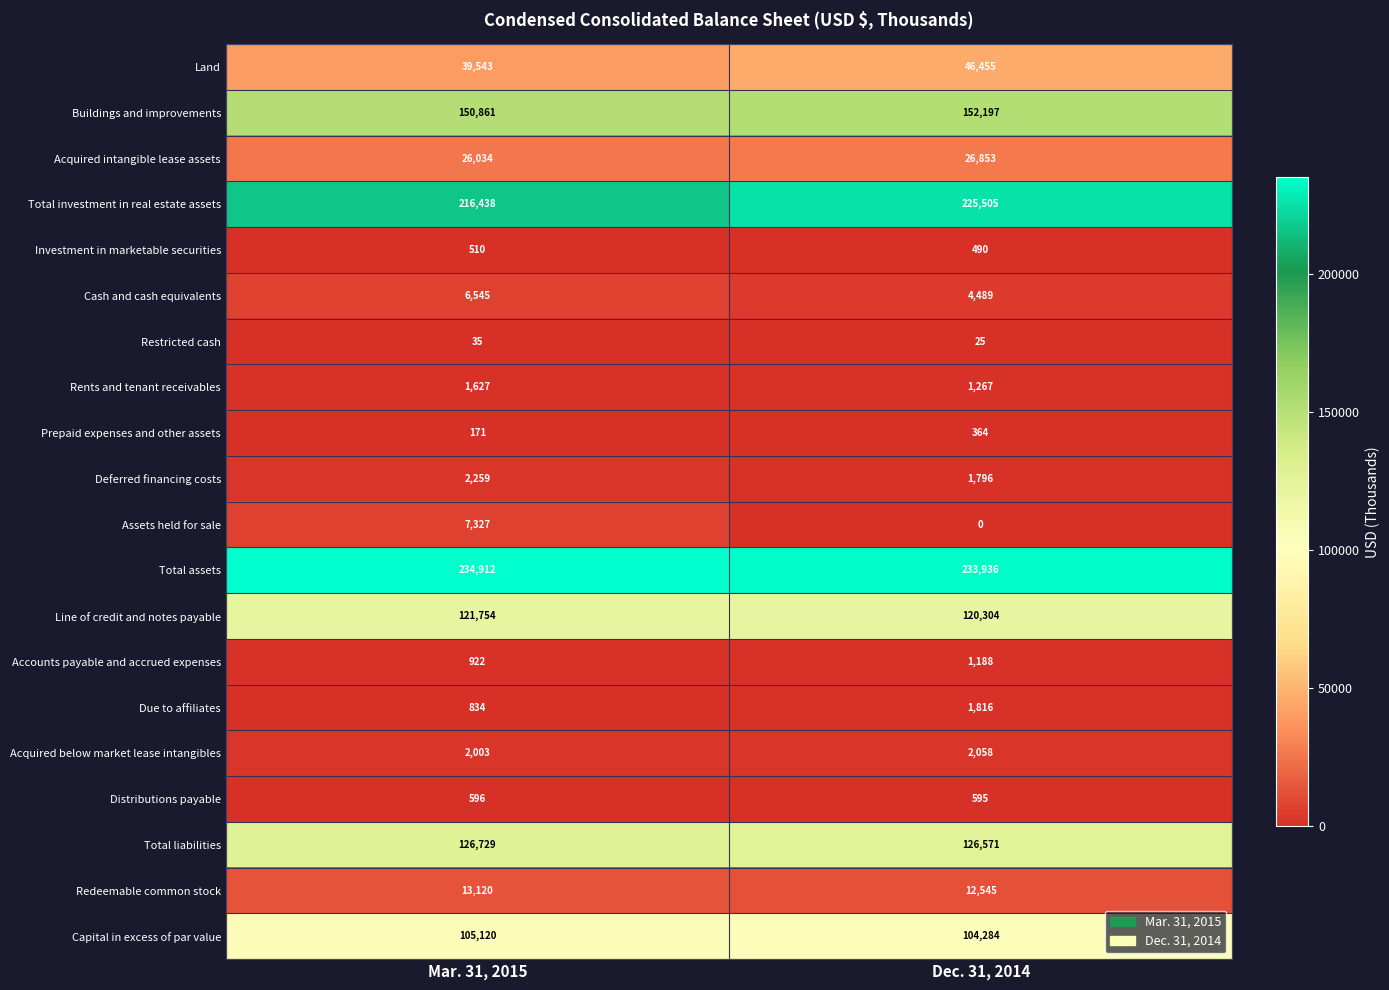

Is it true that Accounts payable and accrued expenses equals 1188 at Dec. 31, 2014?

True